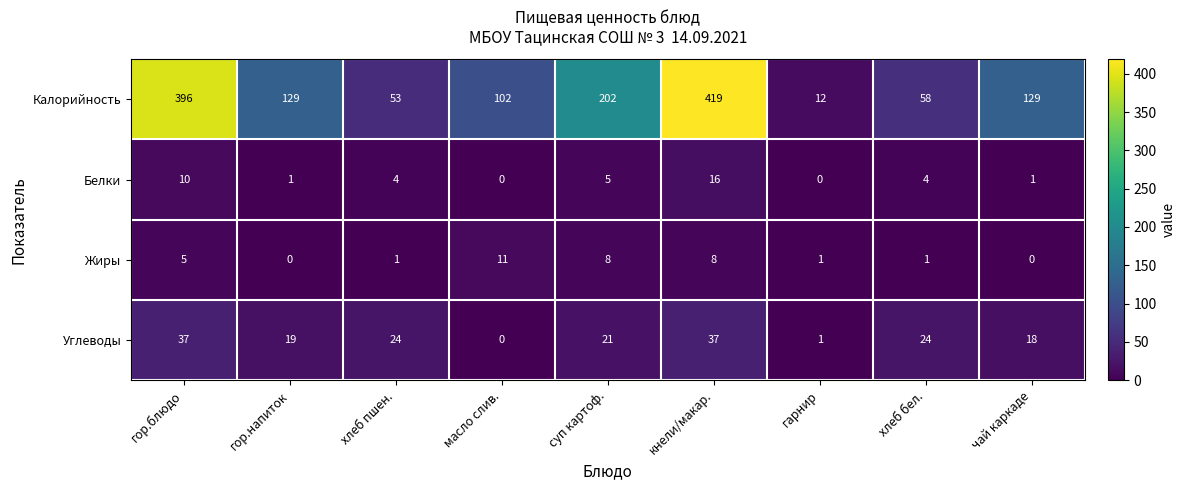

At which label does Белки first exceed 4?

гор.блюдо